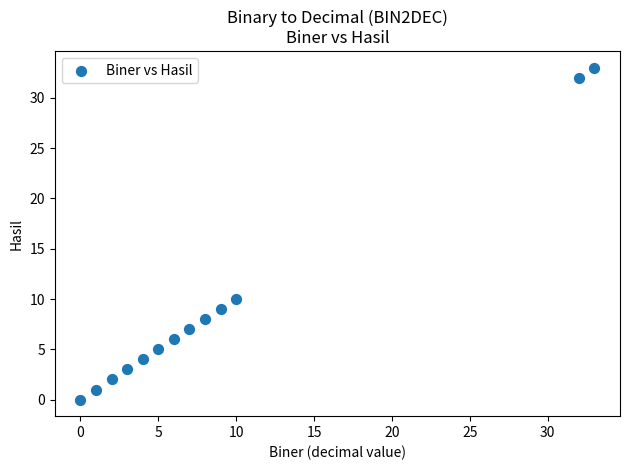

What is the range of X values (max minus min)?

33